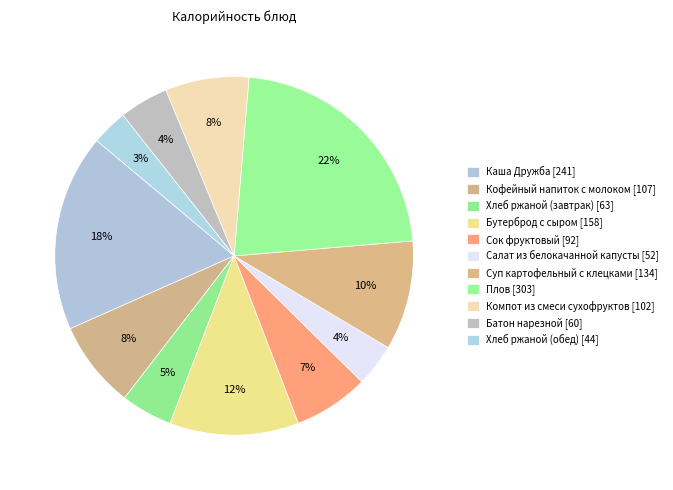

To the nearest percent, what percentage of the pie is Компот из смеси сухофруктов?

8%